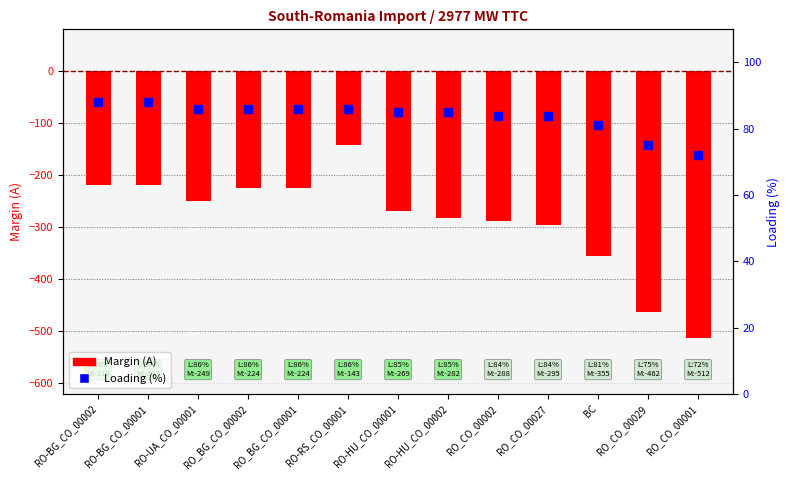

Is the value of Loading (%) at RO-UA_CO_00001 greater than the value of Margin (A) at RO-HU_CO_00001?

Yes